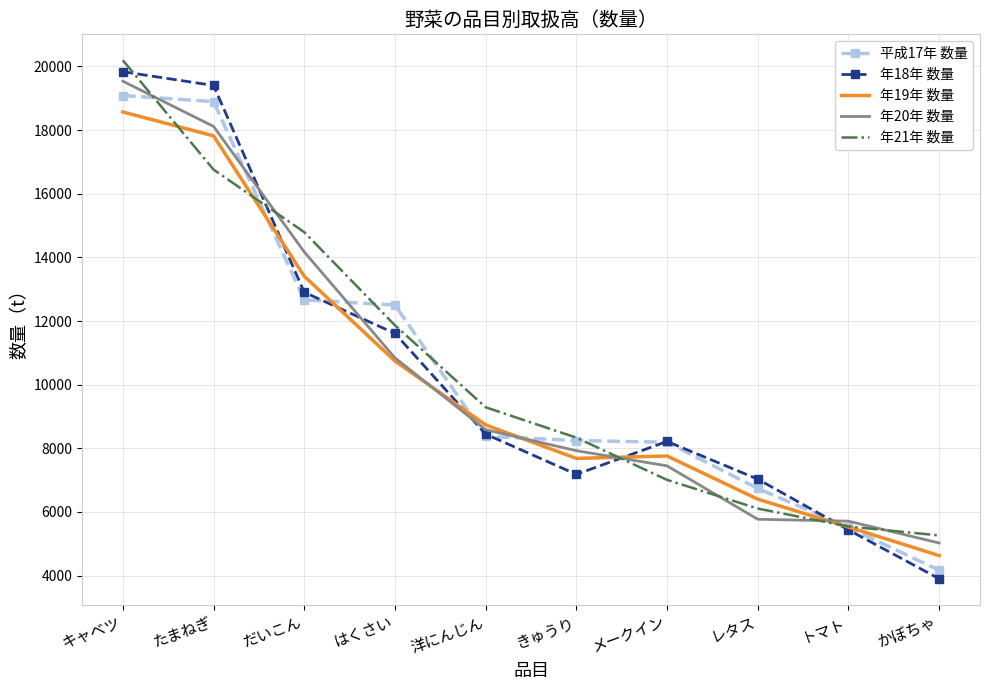

Which series has the largest range (max minus min)?

年18年 数量